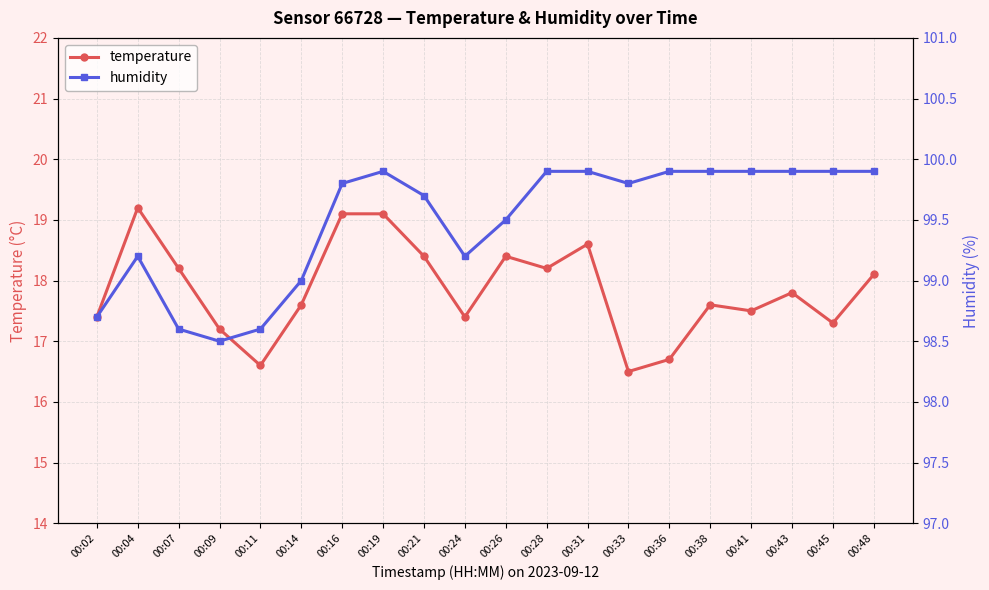

How many interior local peaks does the humidity series have?

2